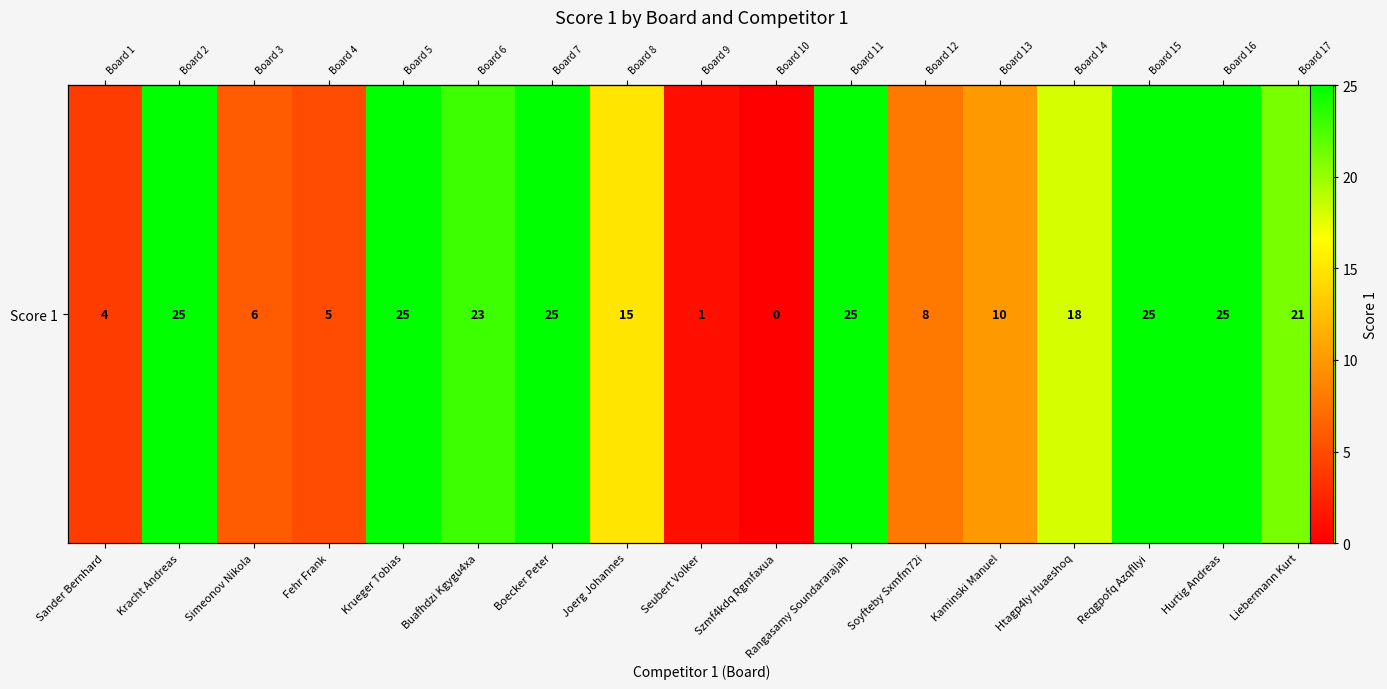

Is it true that the value at Fehr Frank is 5?

True